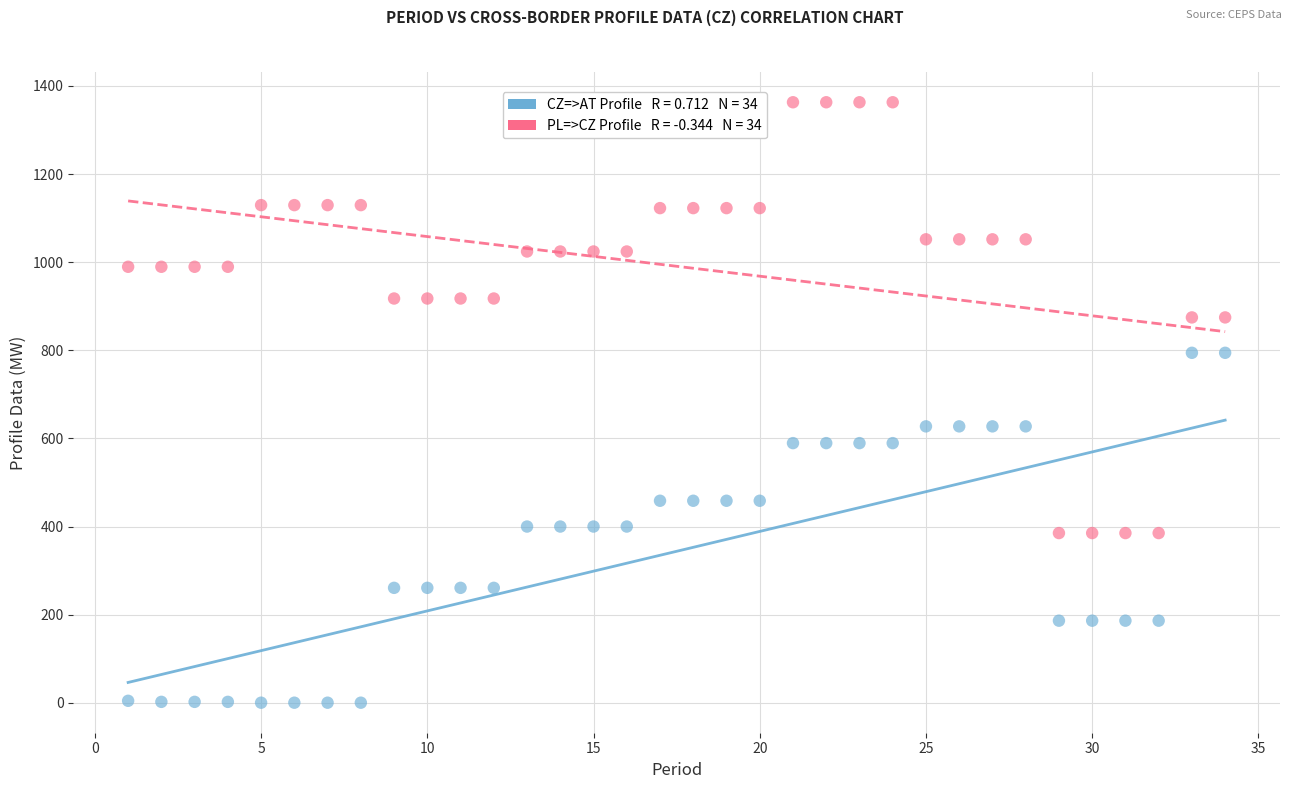

Across all data points, what is the range of X values (max minus min)?

33.0